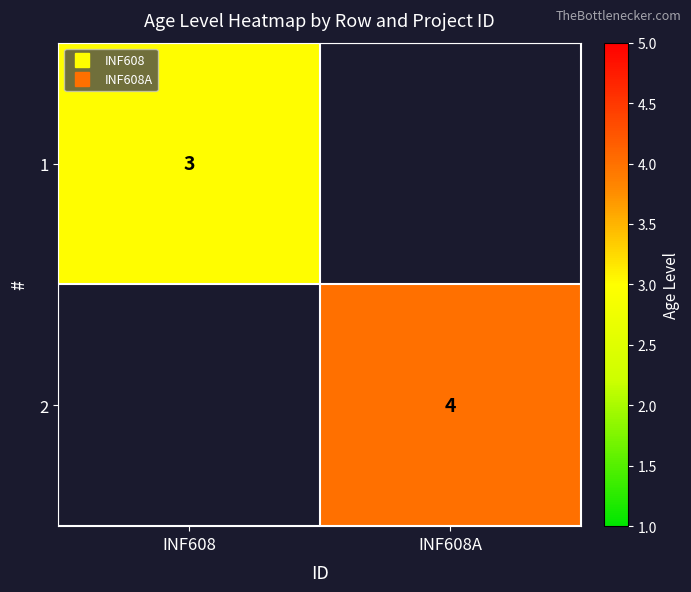

Rank the categories by 2 value from highest to lowest.

INF608, INF608A